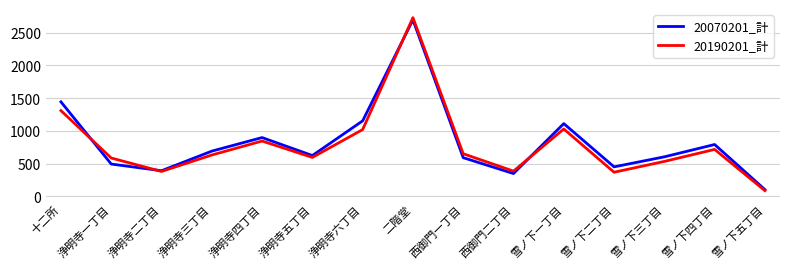

Between 浄明寺四丁目 and 雪ノ下一丁目, which series saw the biggest shift?

20070201_計